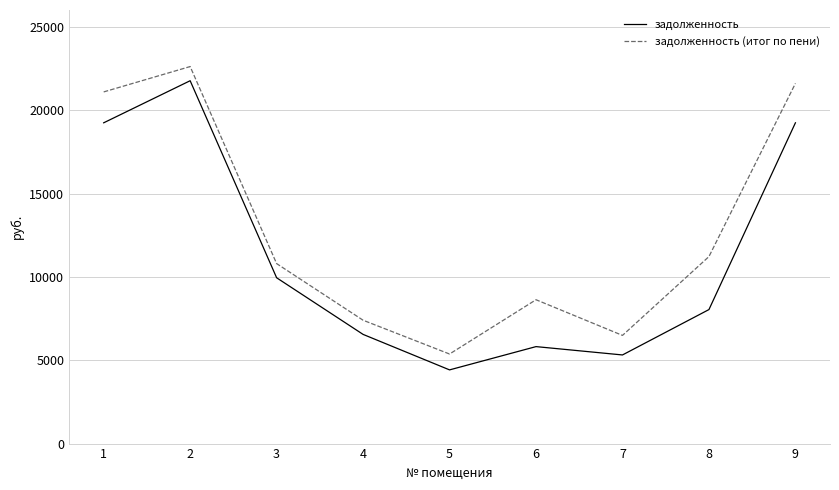

What is the total value across all series at 6?

14453.5